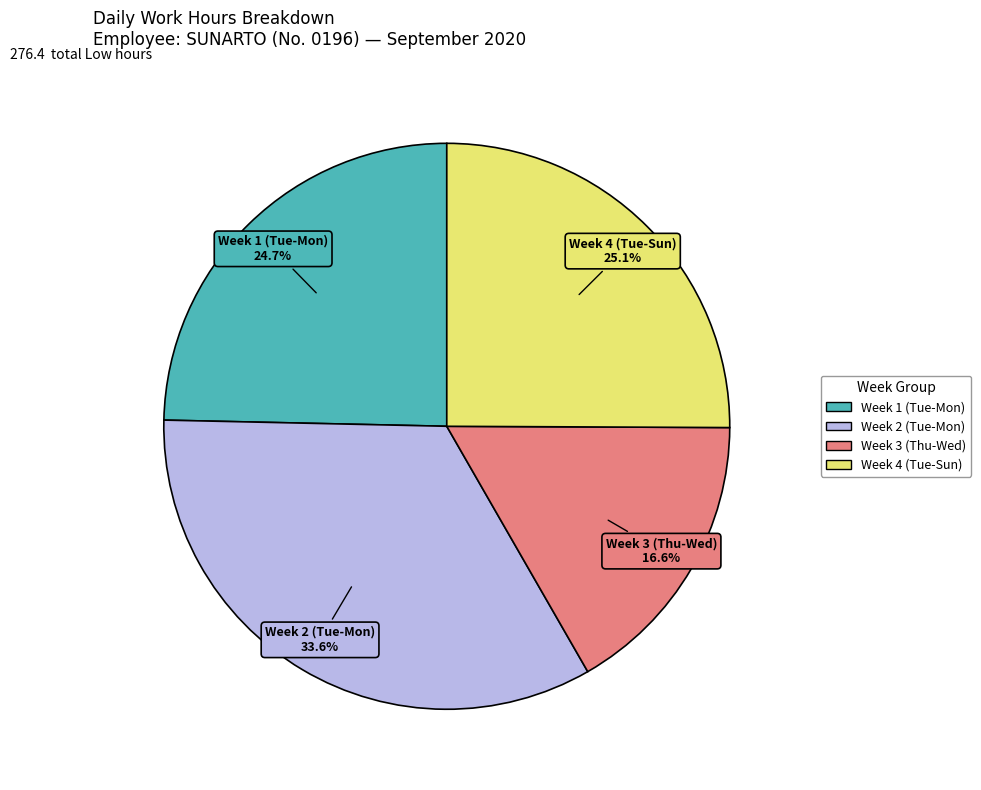

Is there any slice that represents more than half of the pie?

No